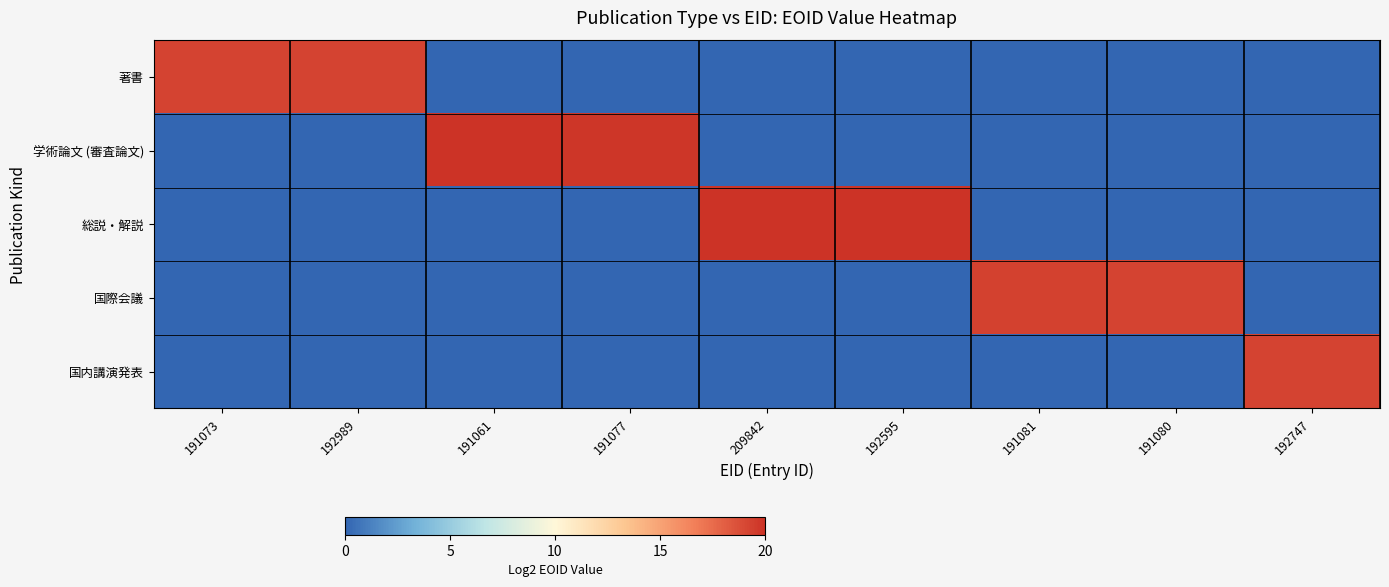

Reading right to left, list all the values displayed in this chart.

著書: 192747=0.0	191080=0.0	191081=0.0	192595=0.0	209842=0.0	191077=0.0	191061=0.0	192989=19.2	191073=19.2
学術論文 (審査論文): 192747=0.0	191080=0.0	191081=0.0	192595=0.0	209842=0.0	191077=19.8	191061=20.0	192989=0.0	191073=0.0
総説・解説: 192747=0.0	191080=0.0	191081=0.0	192595=20.0	209842=20.0	191077=0.0	191061=0.0	192989=0.0	191073=0.0
国際会議: 192747=0.0	191080=19.2	191081=19.4	192595=0.0	209842=0.0	191077=0.0	191061=0.0	192989=0.0	191073=0.0
国内講演発表: 192747=19.3	191080=0.0	191081=0.0	192595=0.0	209842=0.0	191077=0.0	191061=0.0	192989=0.0	191073=0.0